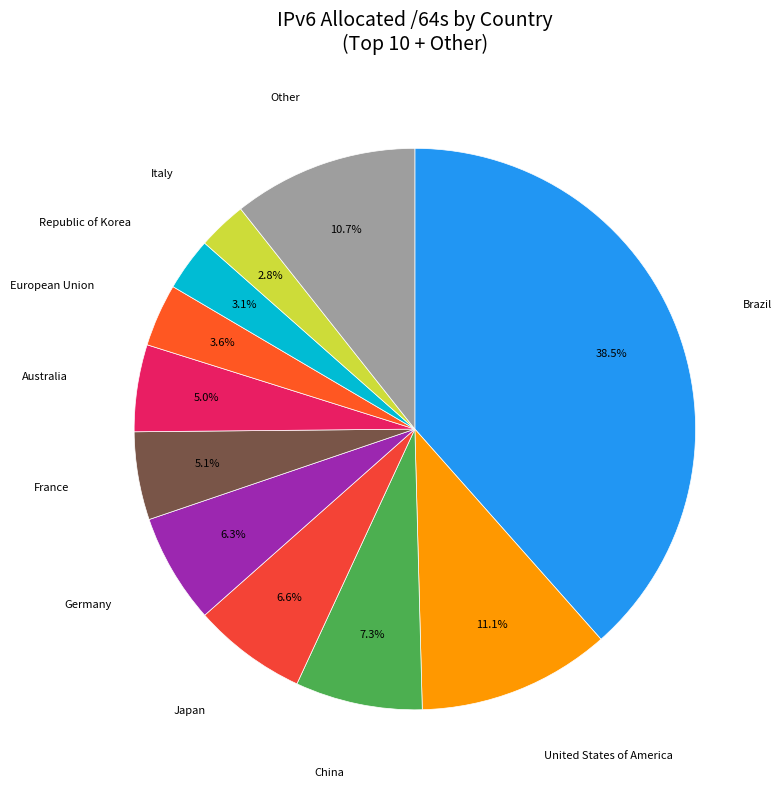

What percentage is NOT represented by Italy?

97.2%